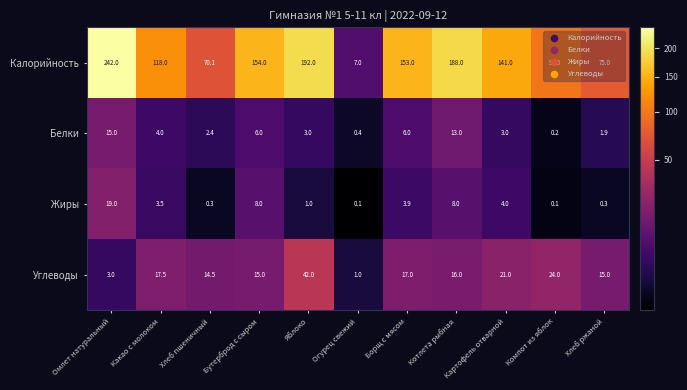

Which series has the largest total across all categories?

Калорийность